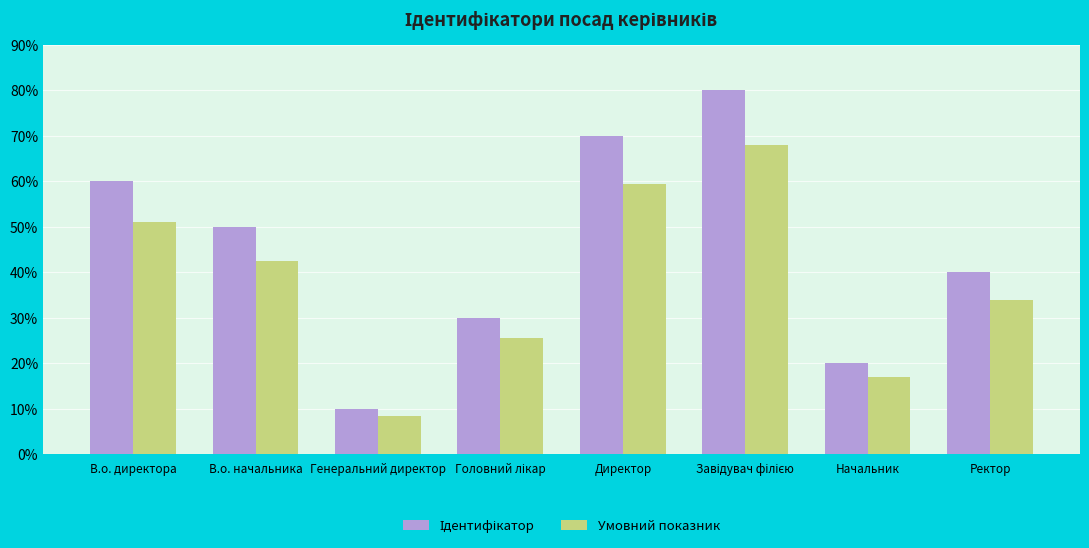

Are the bars horizontal?

No